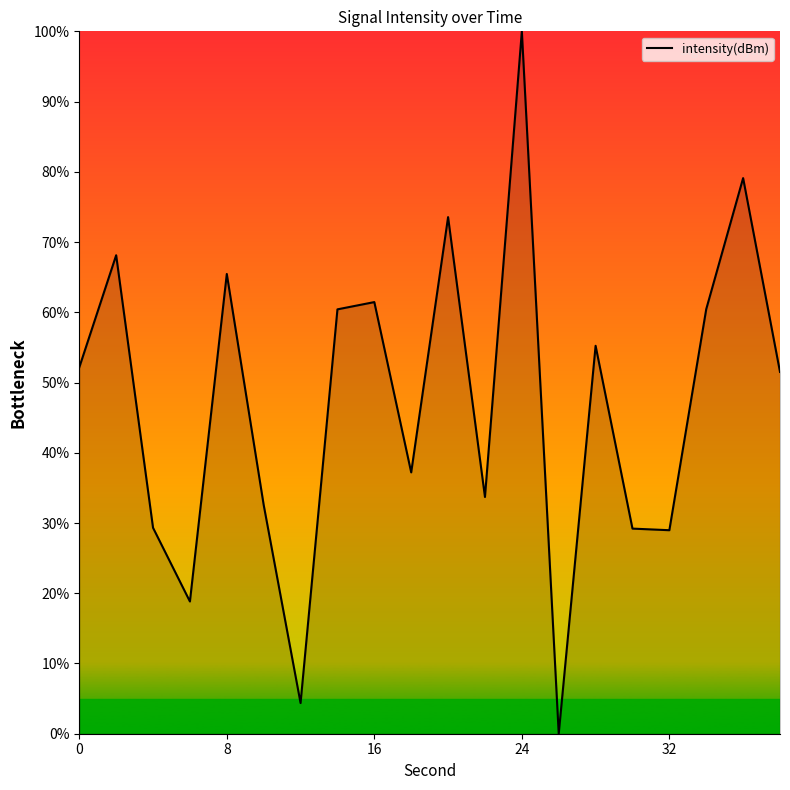

What is the greatest value displayed?

100.0